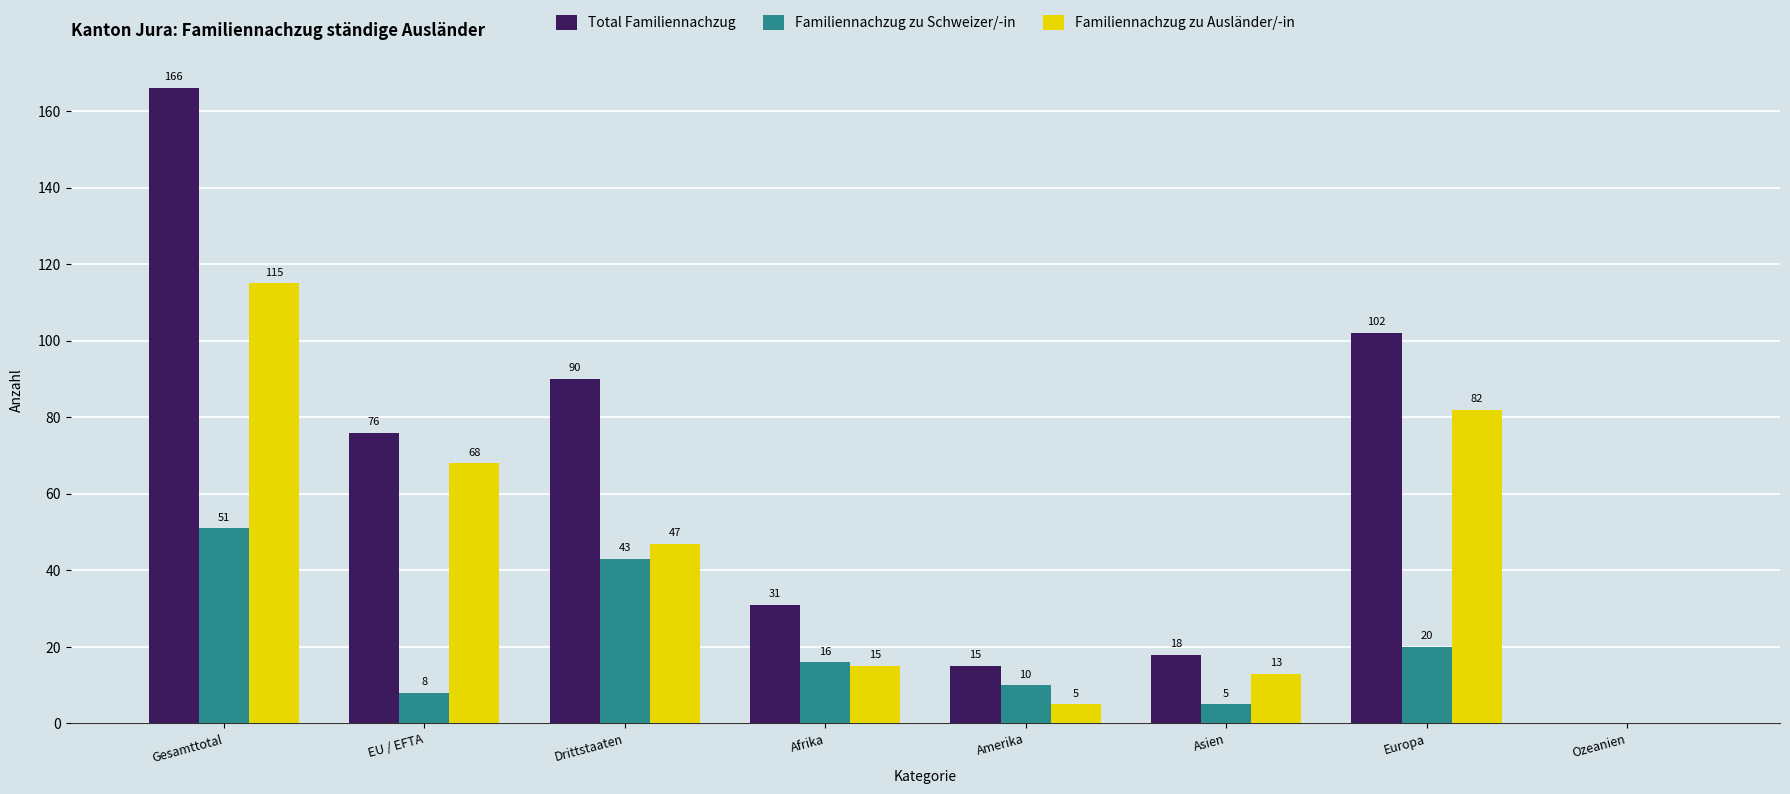

Where does the Familiennachzug zu Schweizer/-in series first go above 16?

Gesamttotal